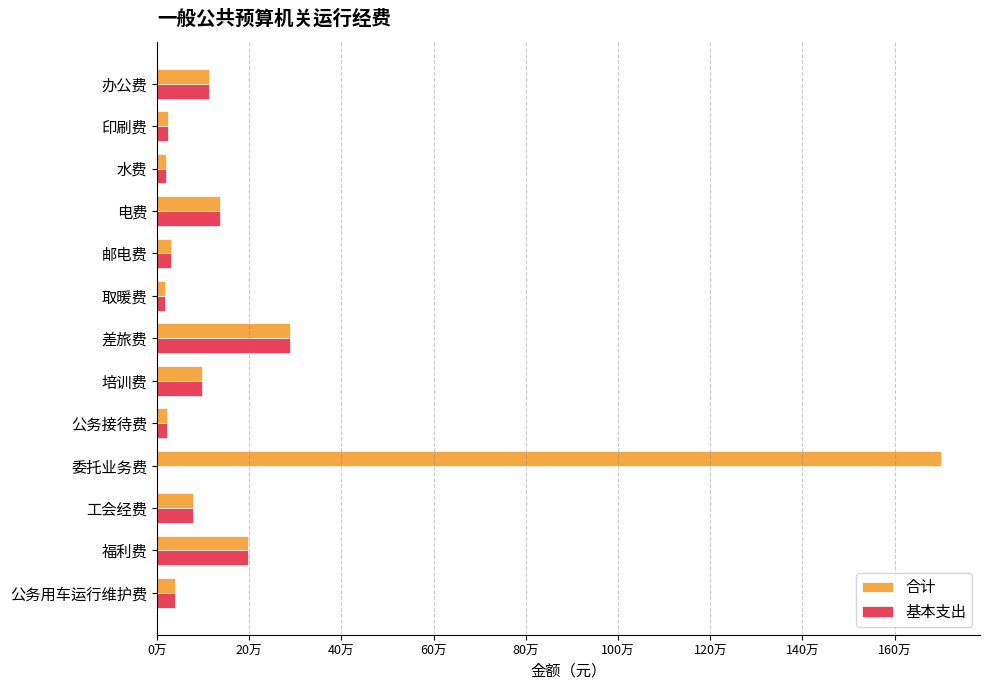

What are all the series names shown in the legend?

合计, 基本支出